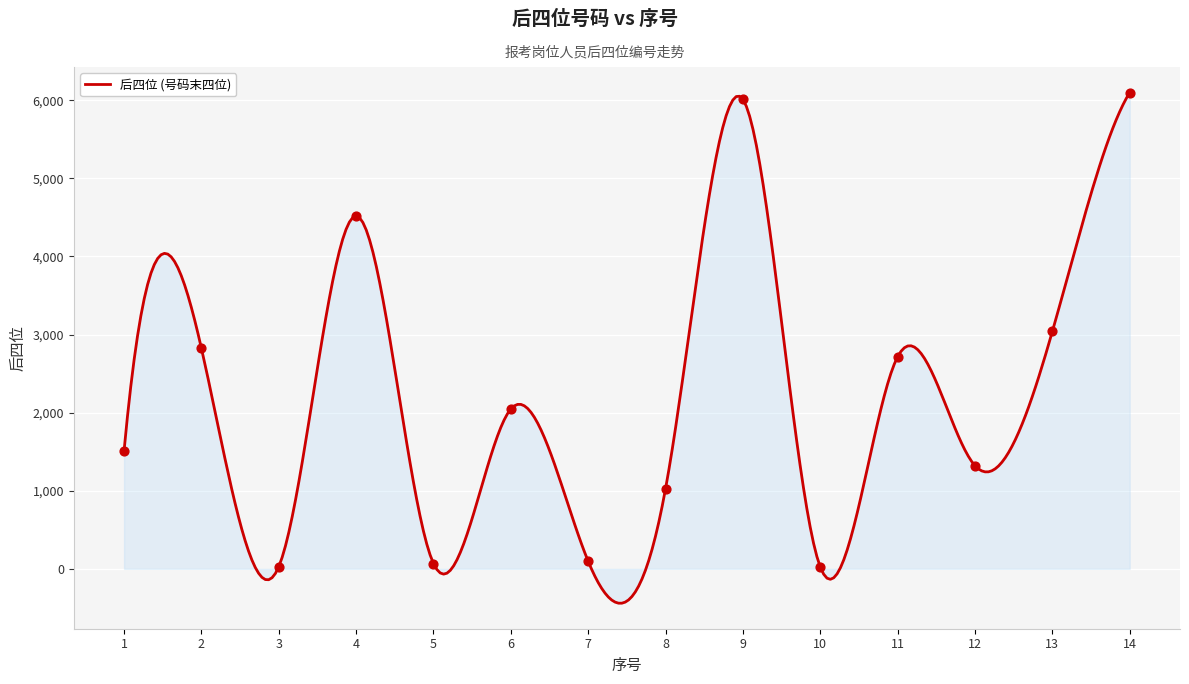

What is the difference between the maximum and minimum values?

6538.7